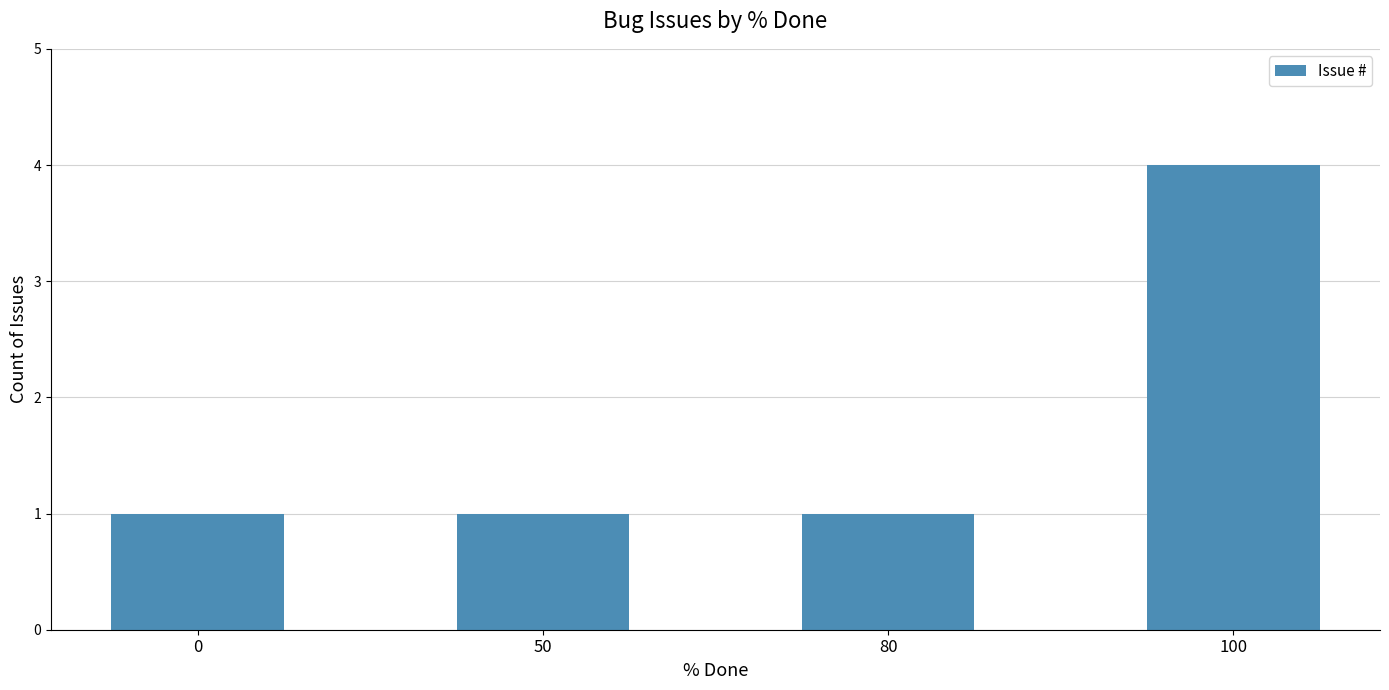

Count the values in the range 1 to 4.

4